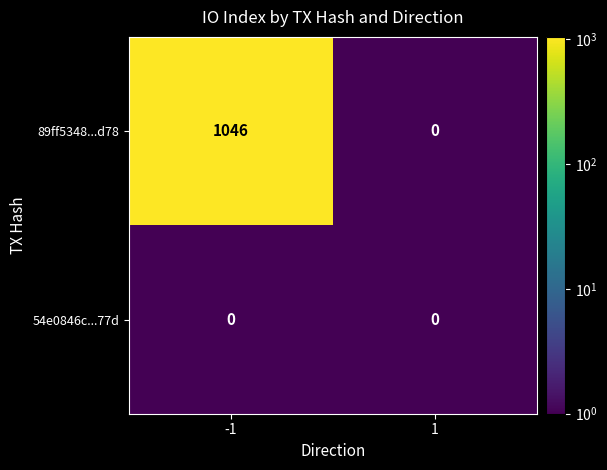

Rank the series by their average value, from lowest to highest.

54e0846c...77d, 89ff5348...d78